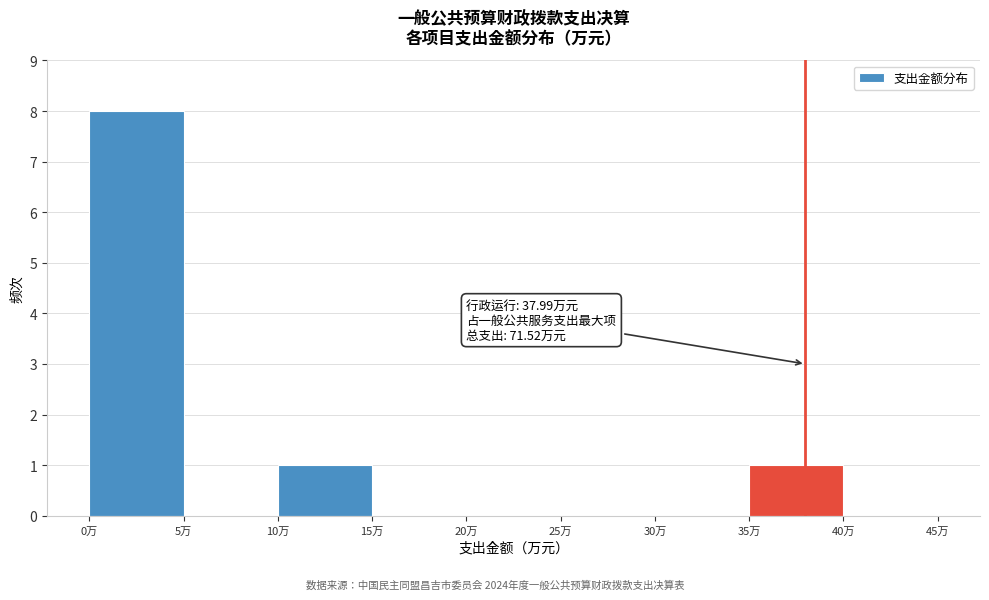

Which range on the x-axis has the tallest bar?

0 to 5